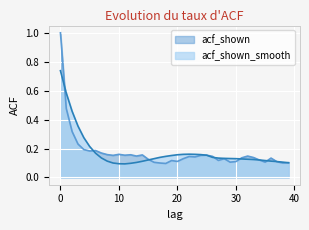

Which series changed the most between 14 and 15?

acf_shown